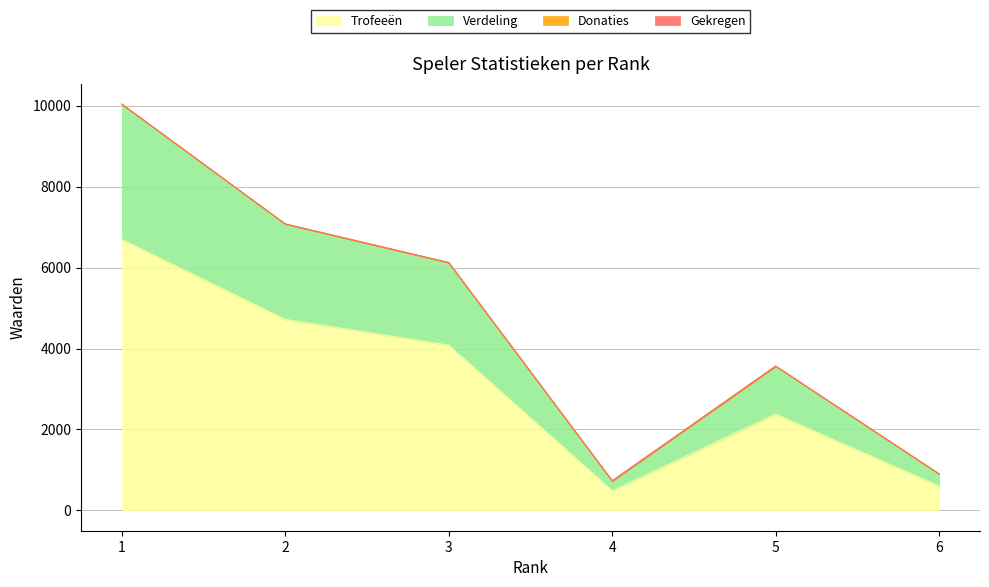

The Verdeling series shows 6121 at 3. True or false?

True